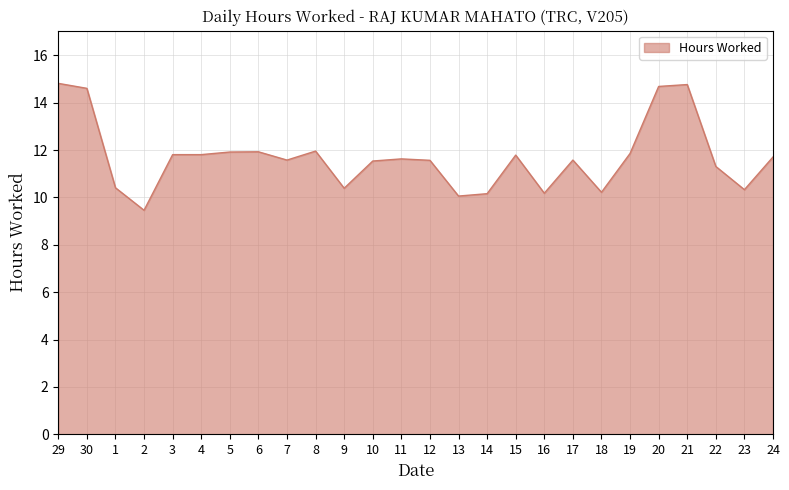

Does the chart have visible grid lines?

Yes